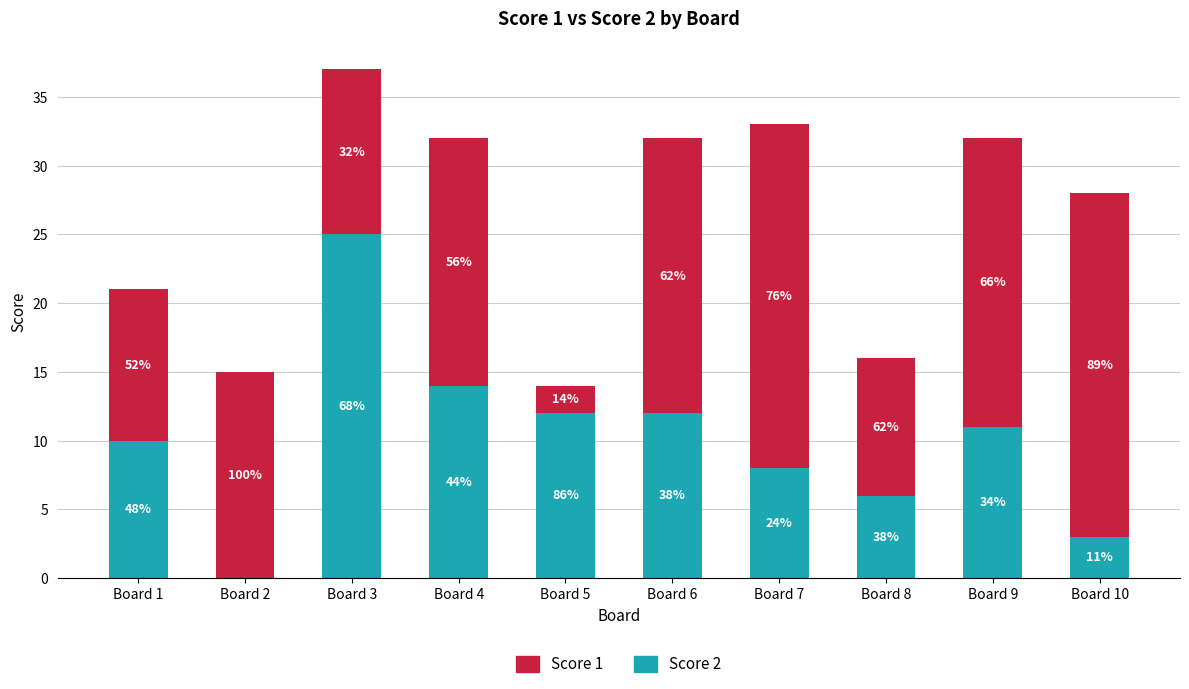

Read the Score 2 value at Board 3, to the nearest 5.

25